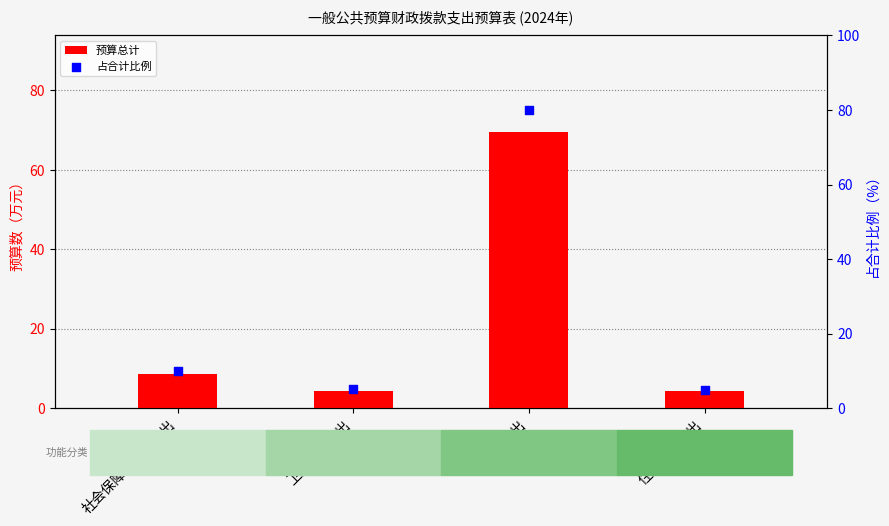

Which series reaches the minimum Y coordinate?

预算总计